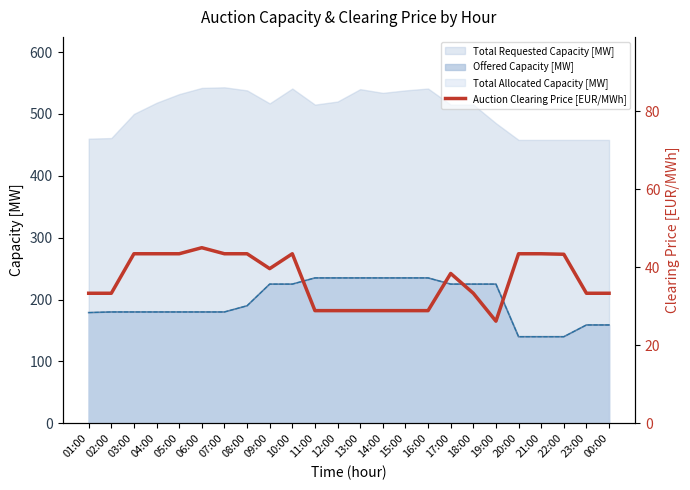

Which has a higher value, 06:00 or 23:00?

06:00